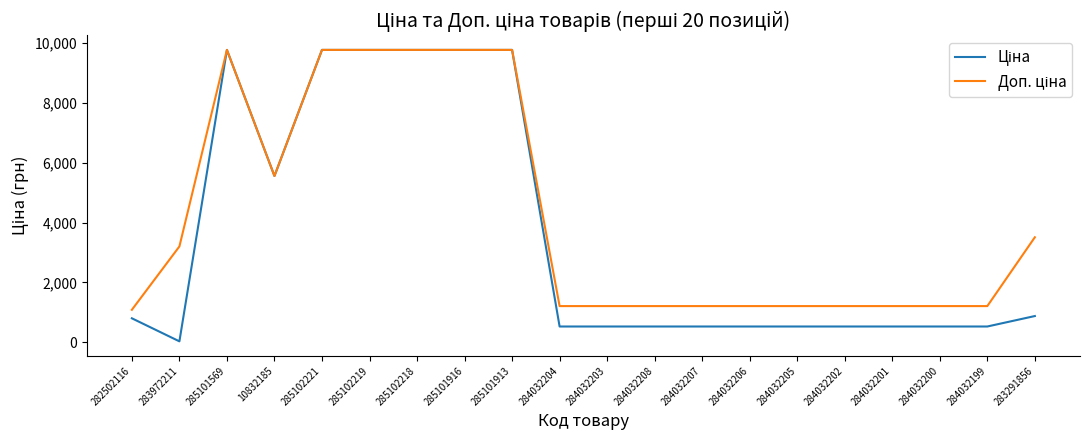

What is the difference between the highest and lowest values at 284032202?

682.5